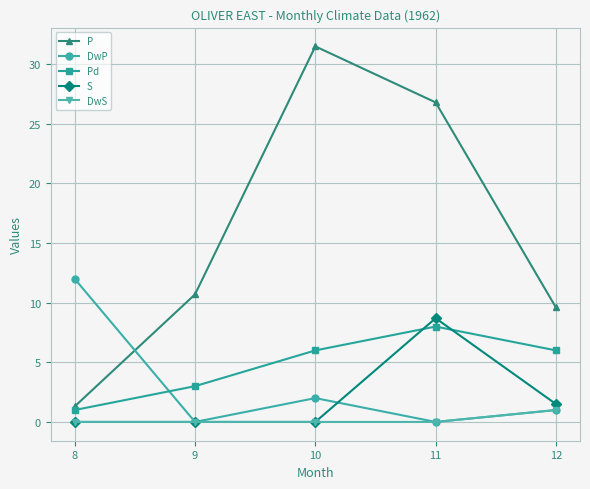

Reading left to right, extract all data points from this chart.

P: 1.3	10.7	31.5	26.8	9.6
DwP: 12.0	0.0	2.0	0.0	1.0
Pd: 1.0	3.0	6.0	8.0	6.0
S: 0.0	0.0	0.0	8.7	1.5
DwS: 0.0	0.0	0.0	0.0	1.0